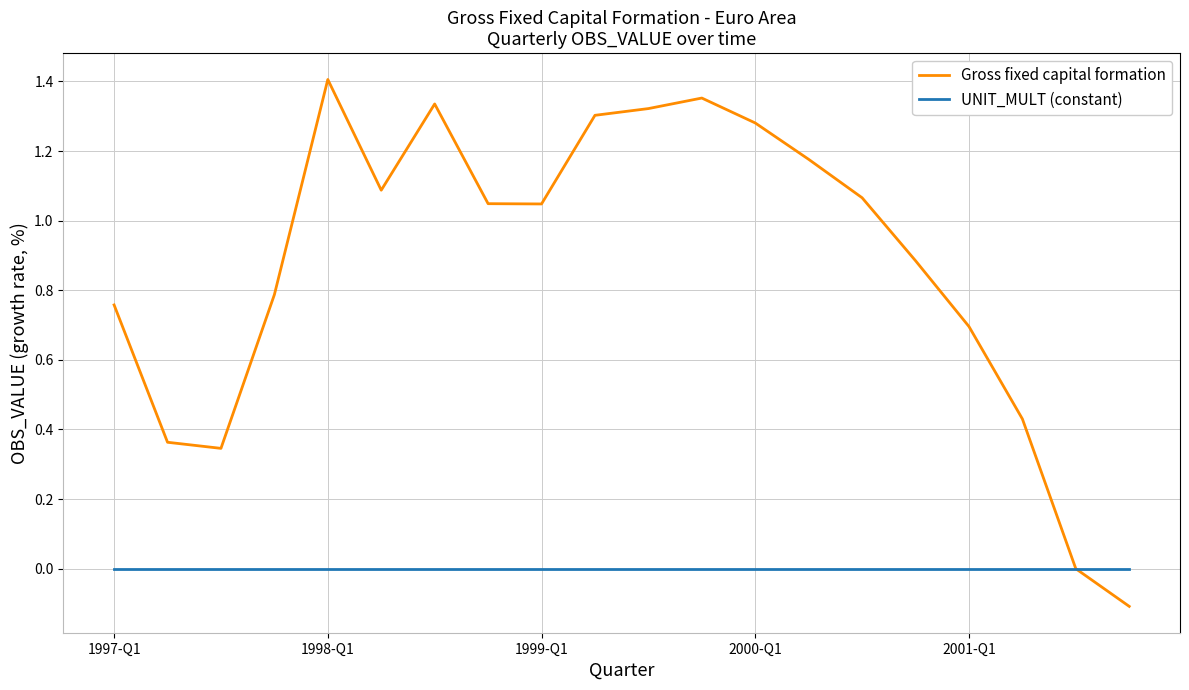

Rank the series by their average value, from lowest to highest.

UNIT_MULT (constant), Gross fixed capital formation